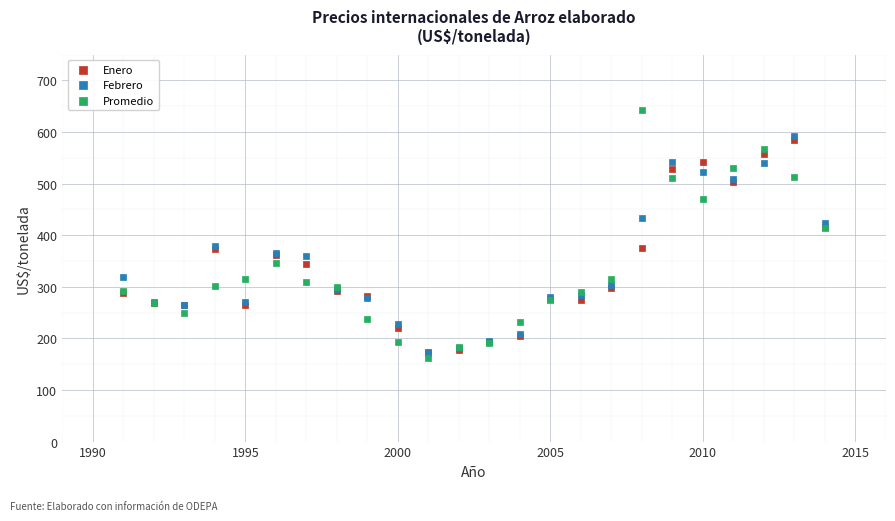

Which series has the largest Y range (max minus min)?

Promedio